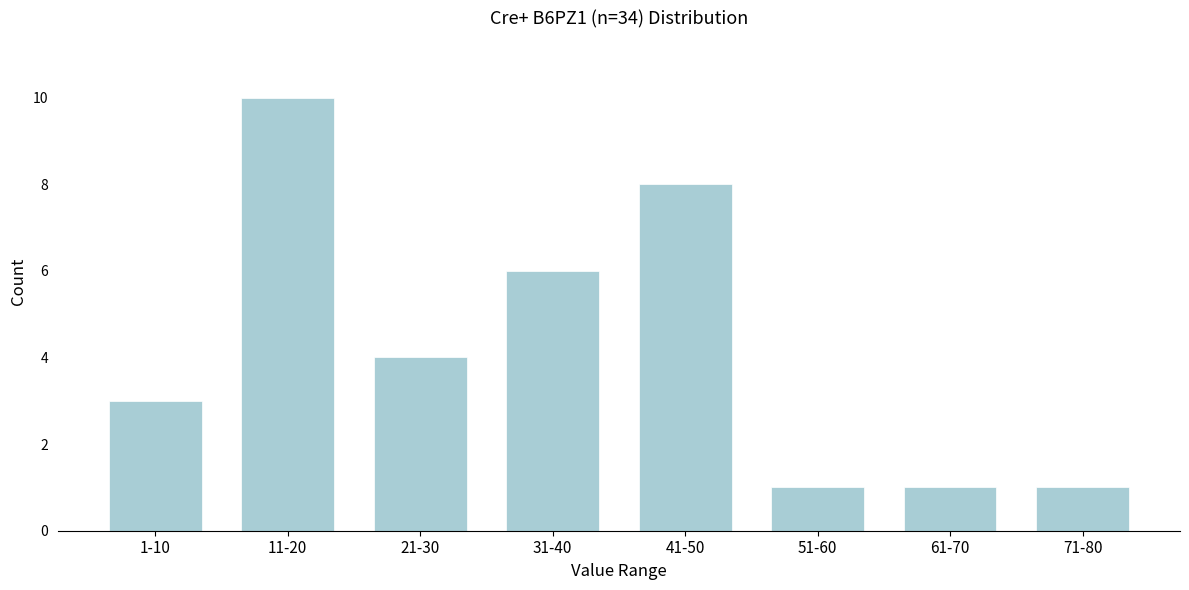

Reading left to right, extract all data points from this chart.

3	10	4	6	8	1	1	1